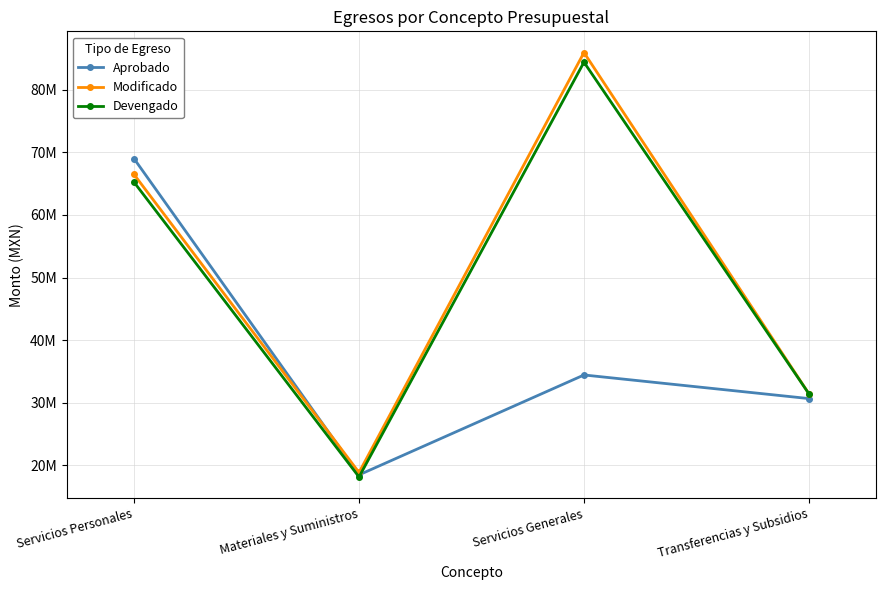

The Aprobado series shows 7227564.1 at Materiales y Suministros. True or false?

False